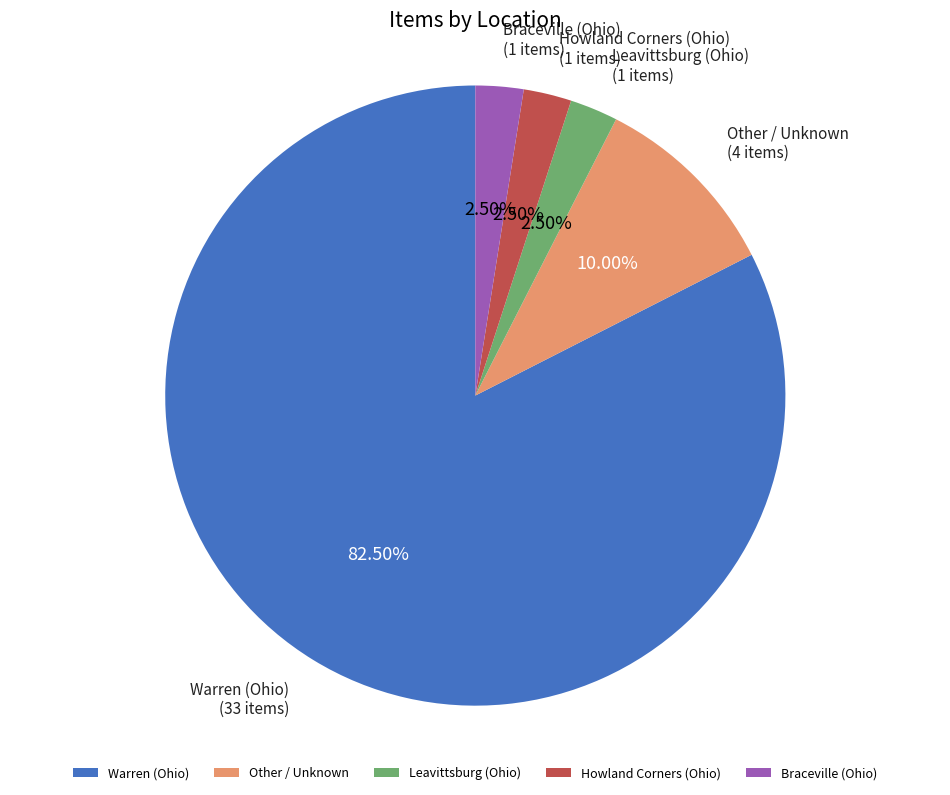

What is the majority slice?

Warren (Ohio)